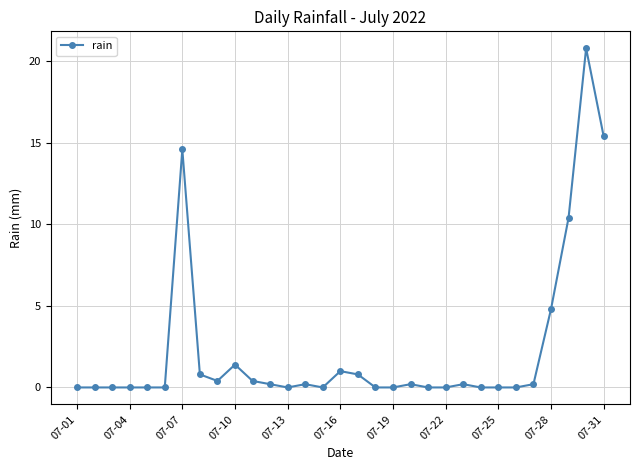

What is the greatest value displayed?

20.8